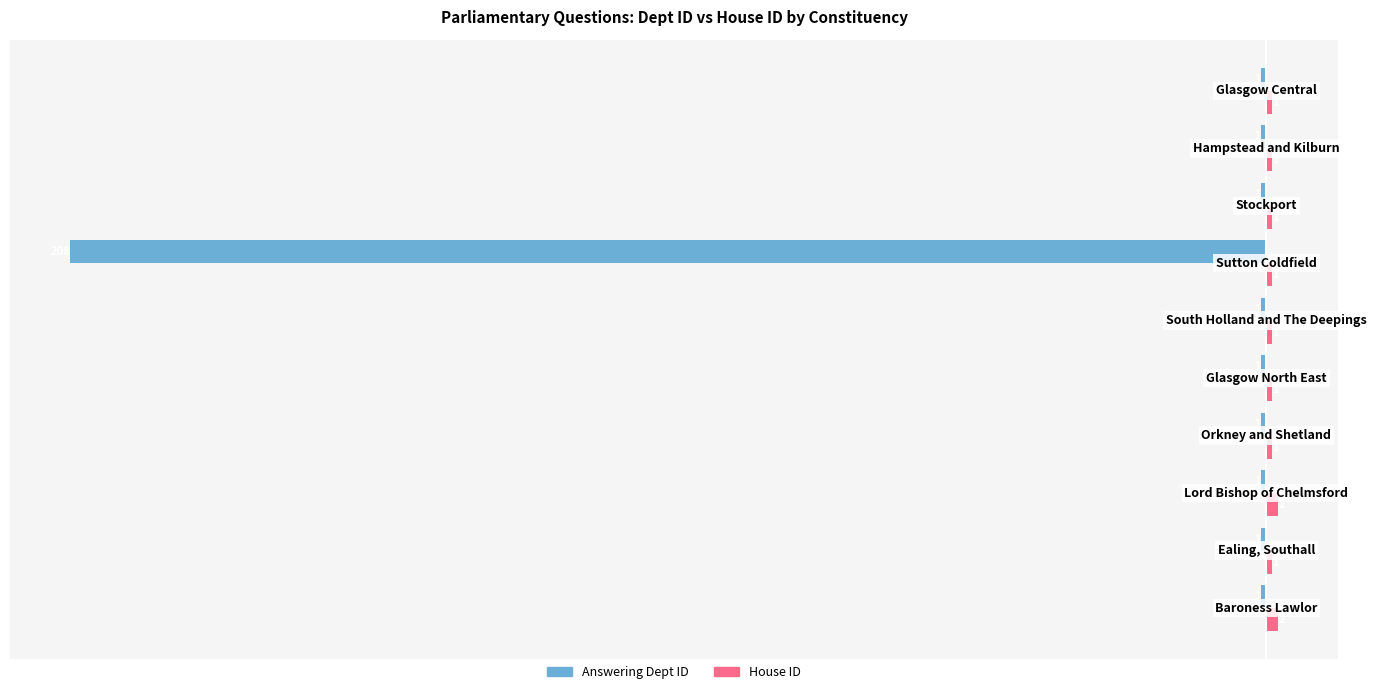

Which series has the widest spread of values?

Answering Dept ID